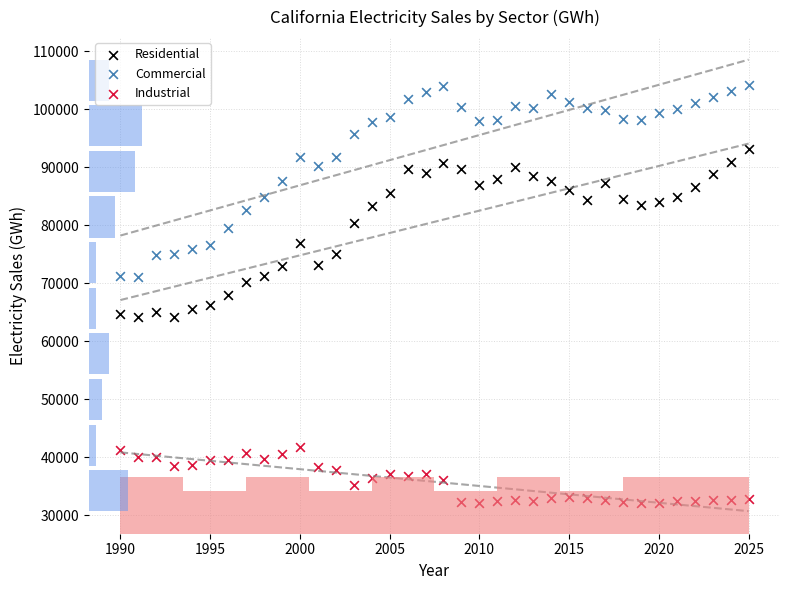

Which series has the largest Y range (max minus min)?

Commercial